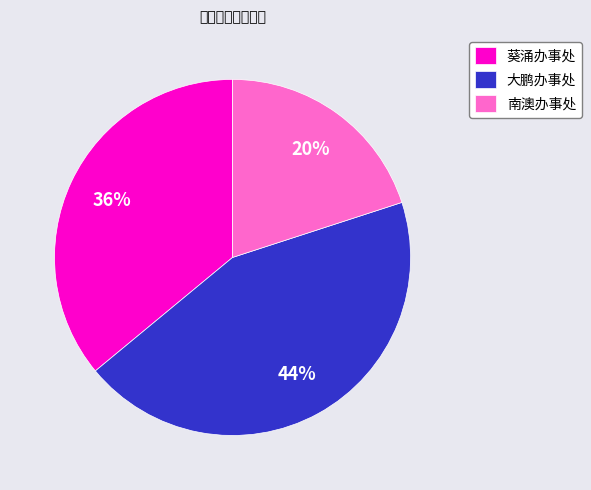

To the nearest percent, what is the combined percentage of 南澳办事处 and 大鹏办事处?

64%